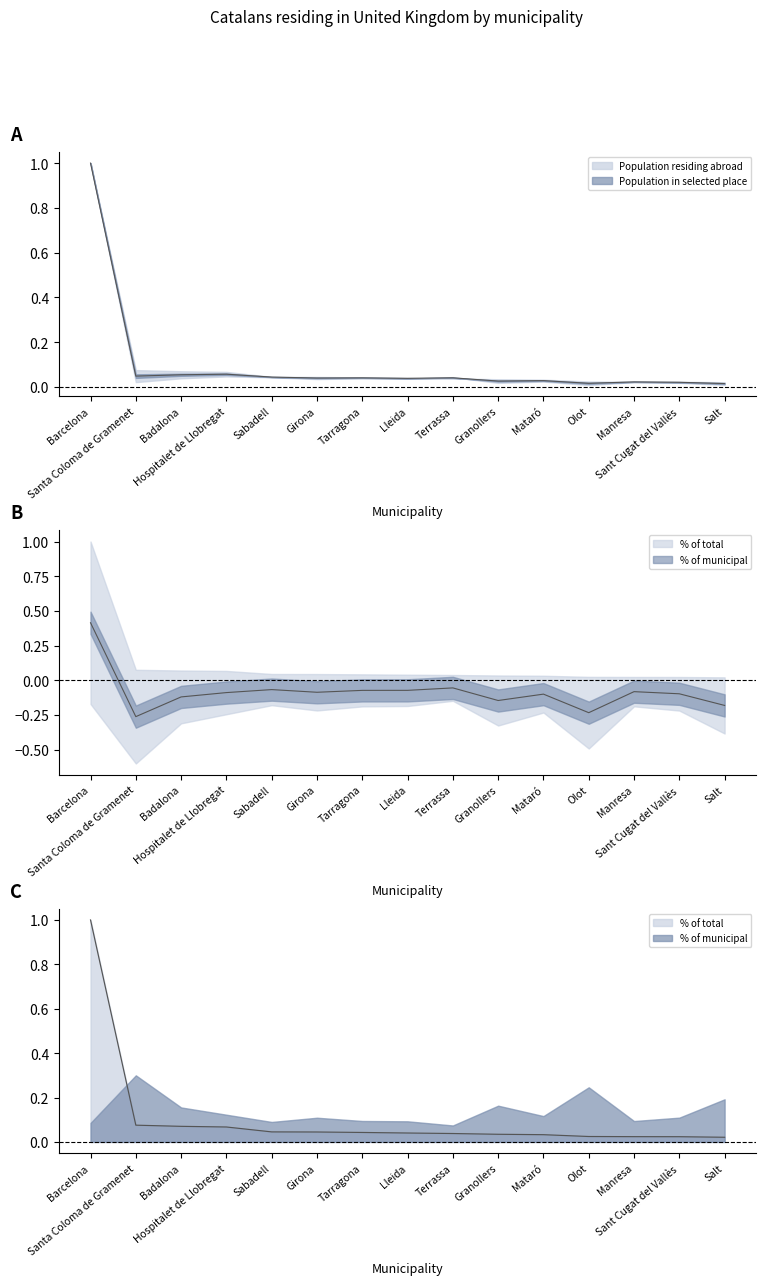

Does the chart have visible grid lines?

No